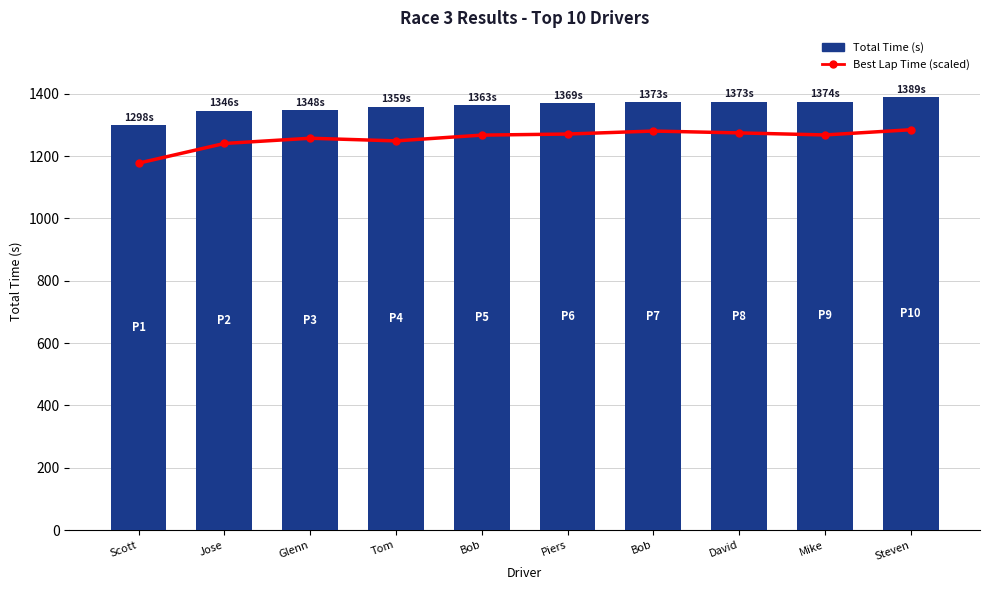

How many groups of bars are there?

10